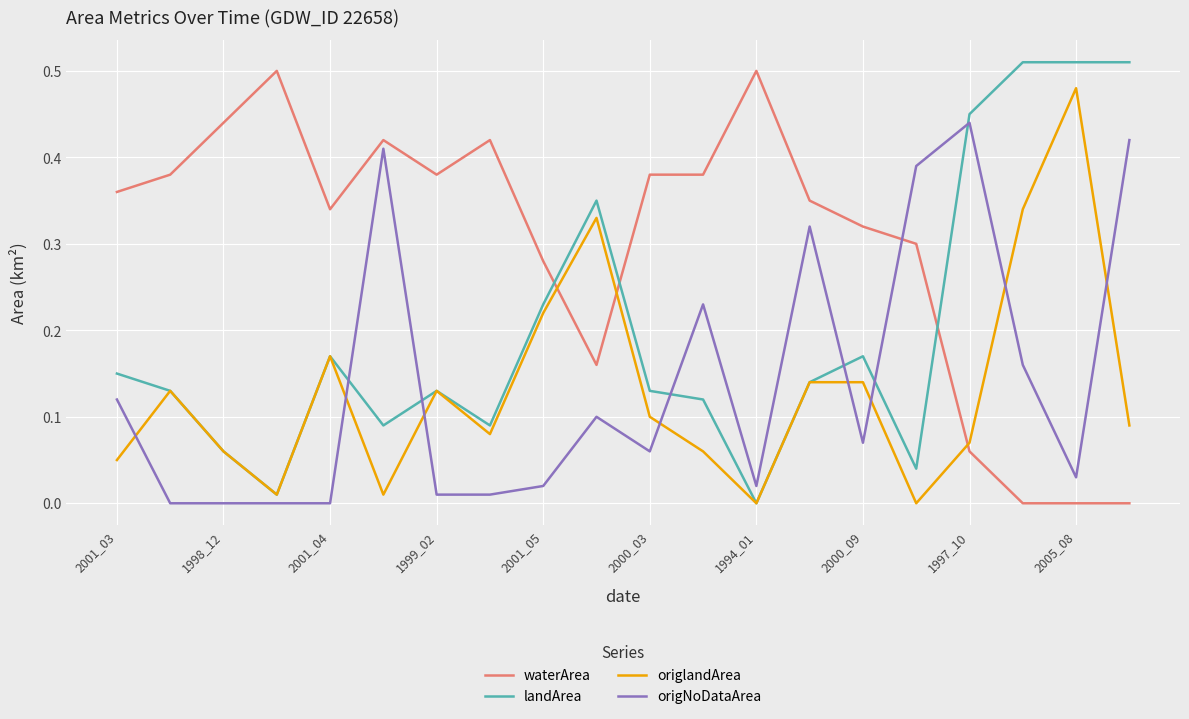

How many distinct data groups are displayed?

4